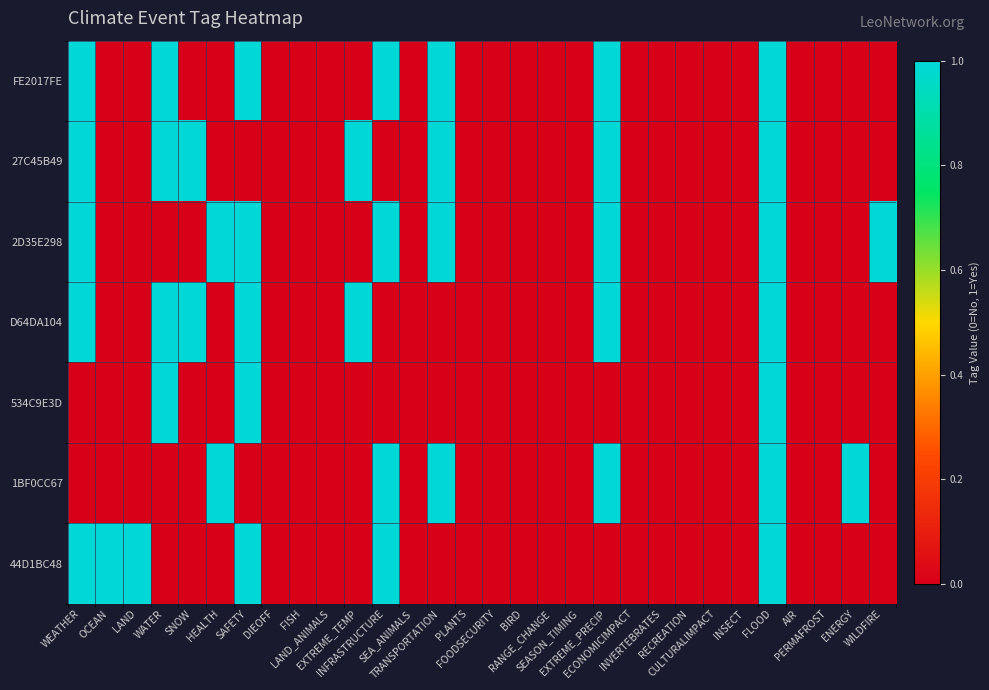

How many distinct data groups are displayed?

7